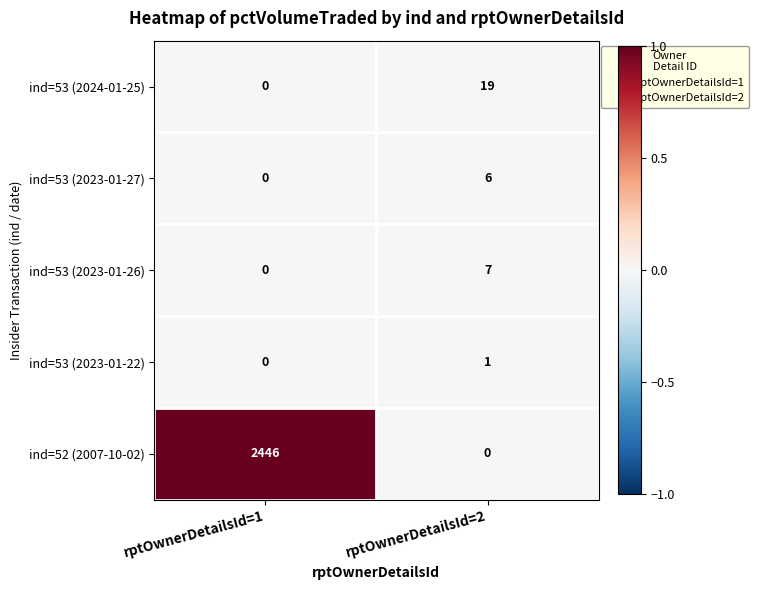

Which series has the largest range (max minus min)?

ind=52 (2007-10-02)